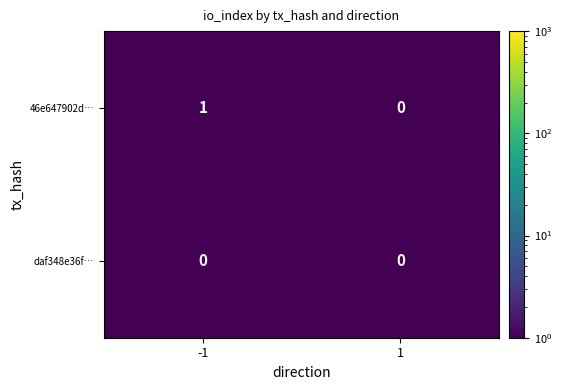

Which series has the largest total across all categories?

46e647902d…